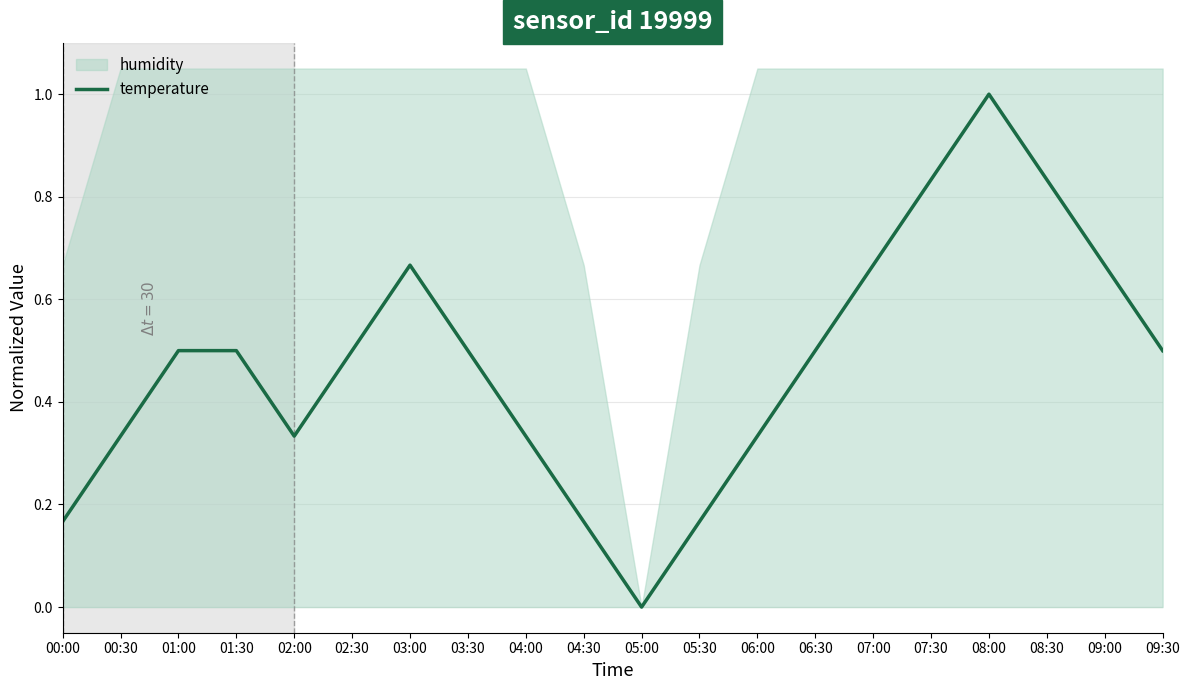

At which category does the chart reach its peak across all series?

08:00